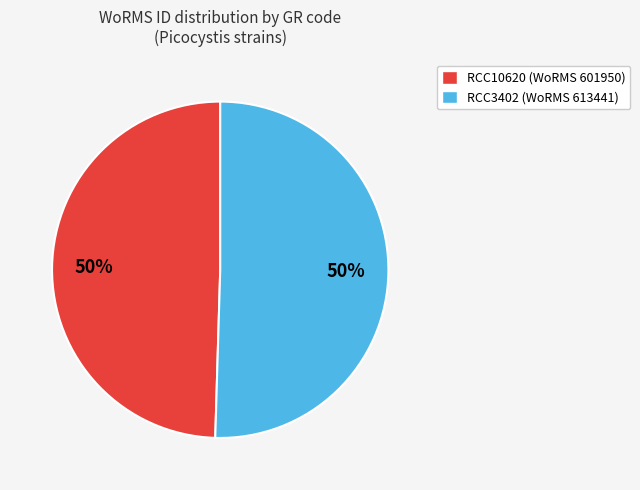

What percentage is the RCC10620 slice, to the nearest percent?

50%